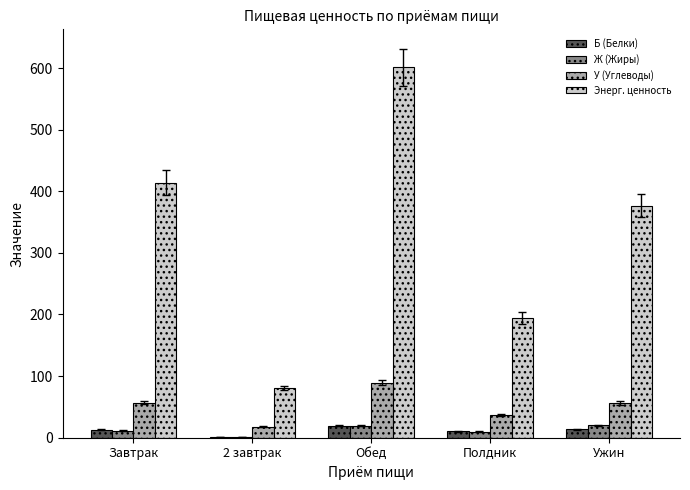

The Ж (Жиры) series shows 20.4 at Ужин. True or false?

True